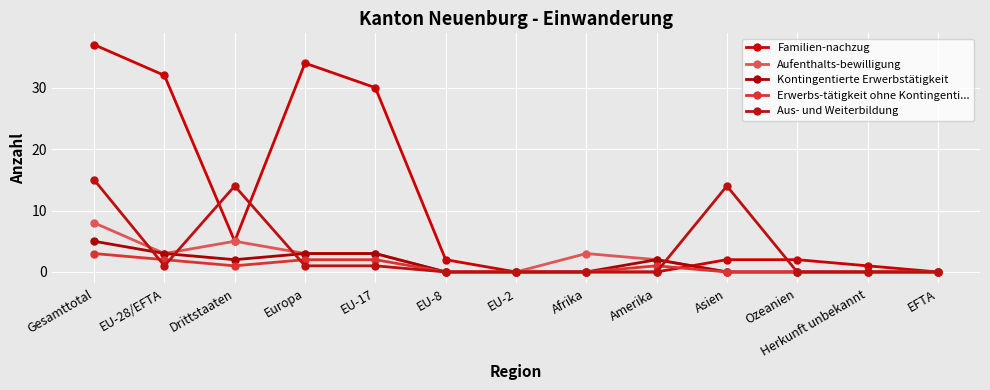

How many data points does each series have?

13